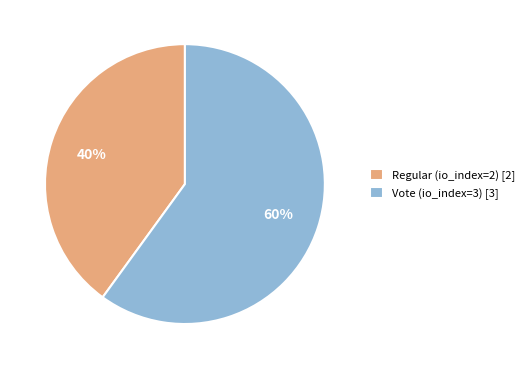

Is the sum of Regular (io_index=2) [2] and Vote (io_index=3) [3] greater than half?

Yes